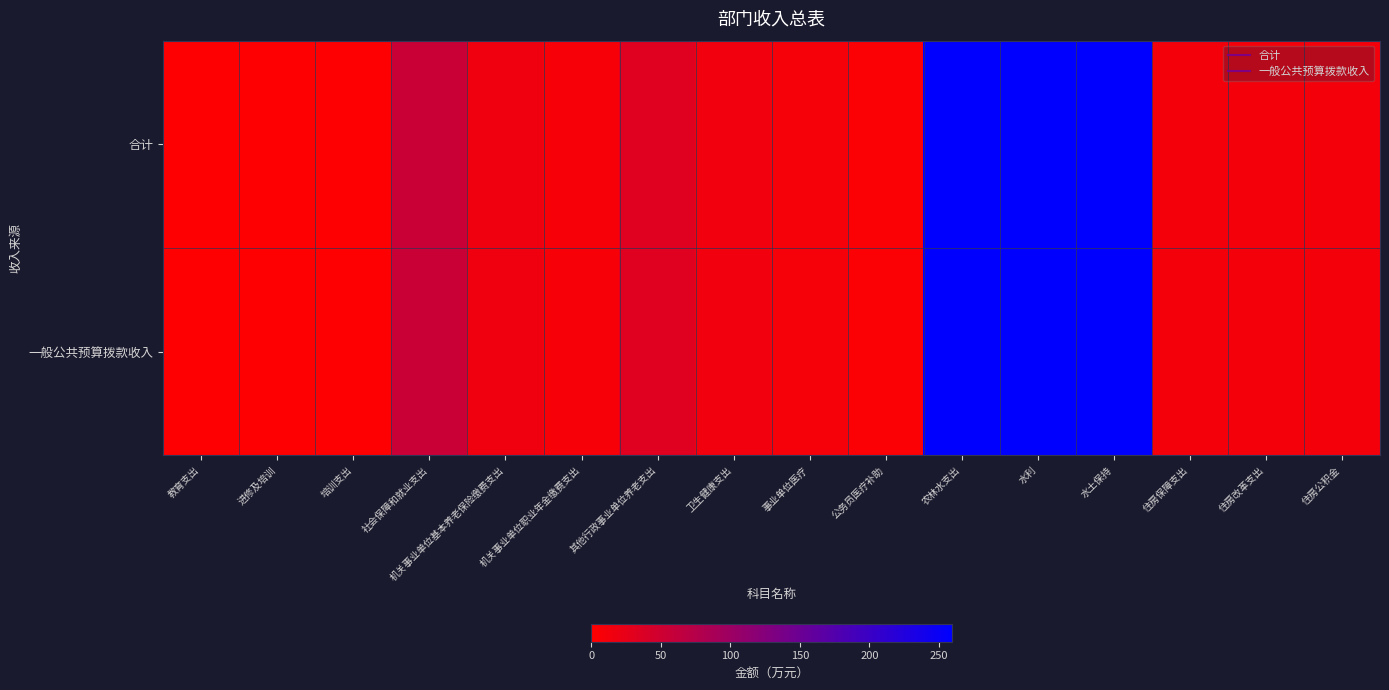

Which series changed the most between 住房保障支出 and 住房改革支出?

合计